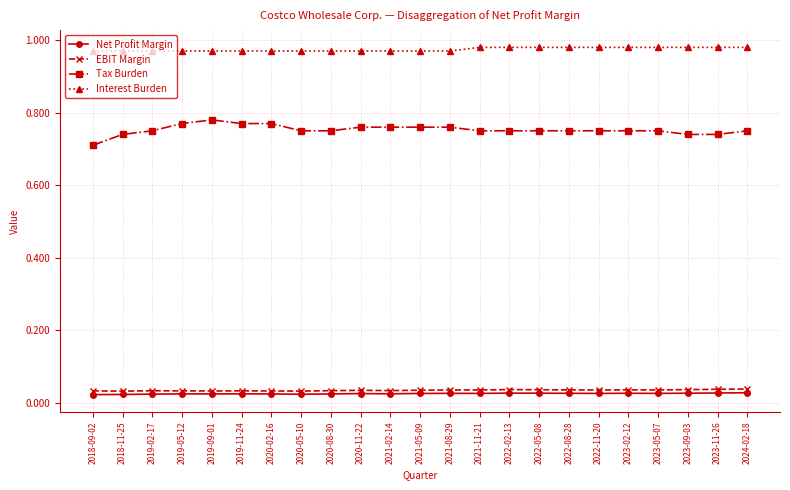

The value of Tax Burden at 2023-09-03 is 0.3. True or false?

False